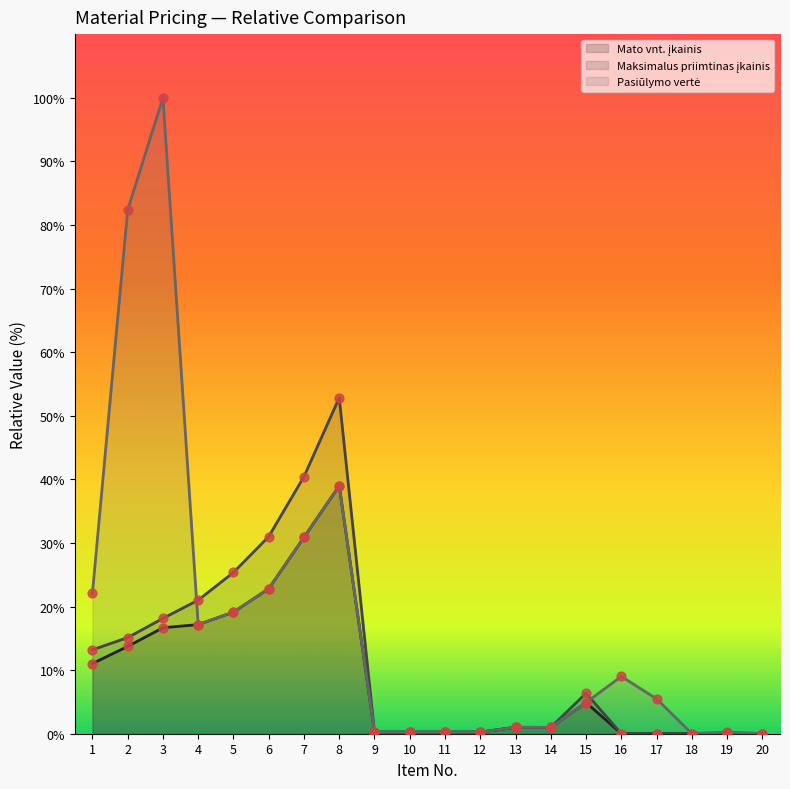

Which series has the largest total across all categories?

Pasiūlymo vertė